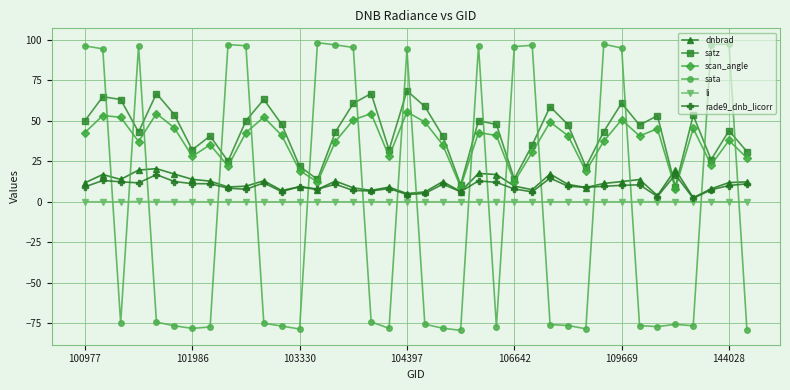

What is the highest value of the rade9_dnb_licorr series?

16.8